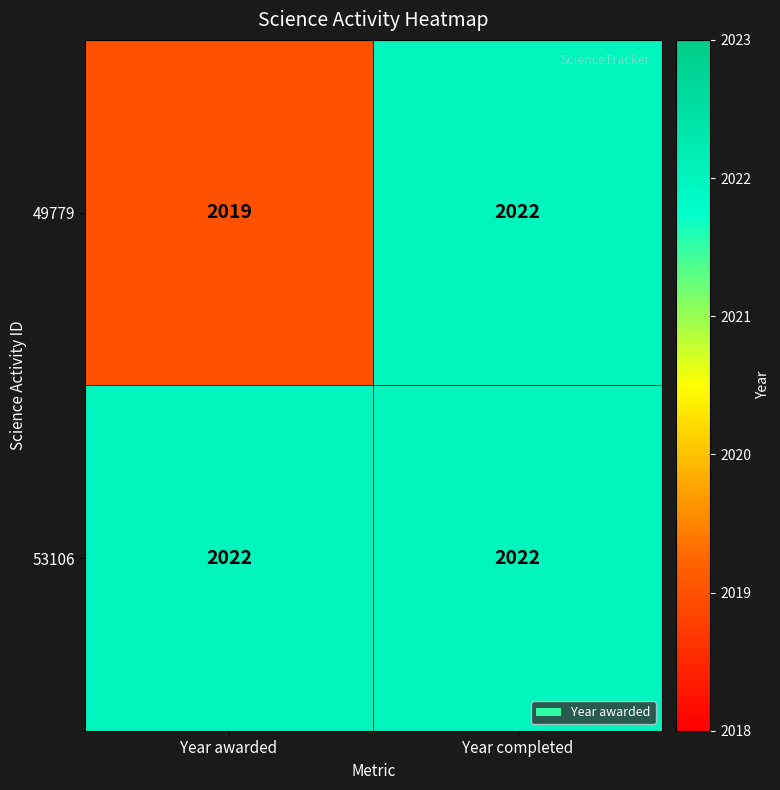

Reading left to right, extract all data points from this chart.

49779: 2019	2022
53106: 2022	2022